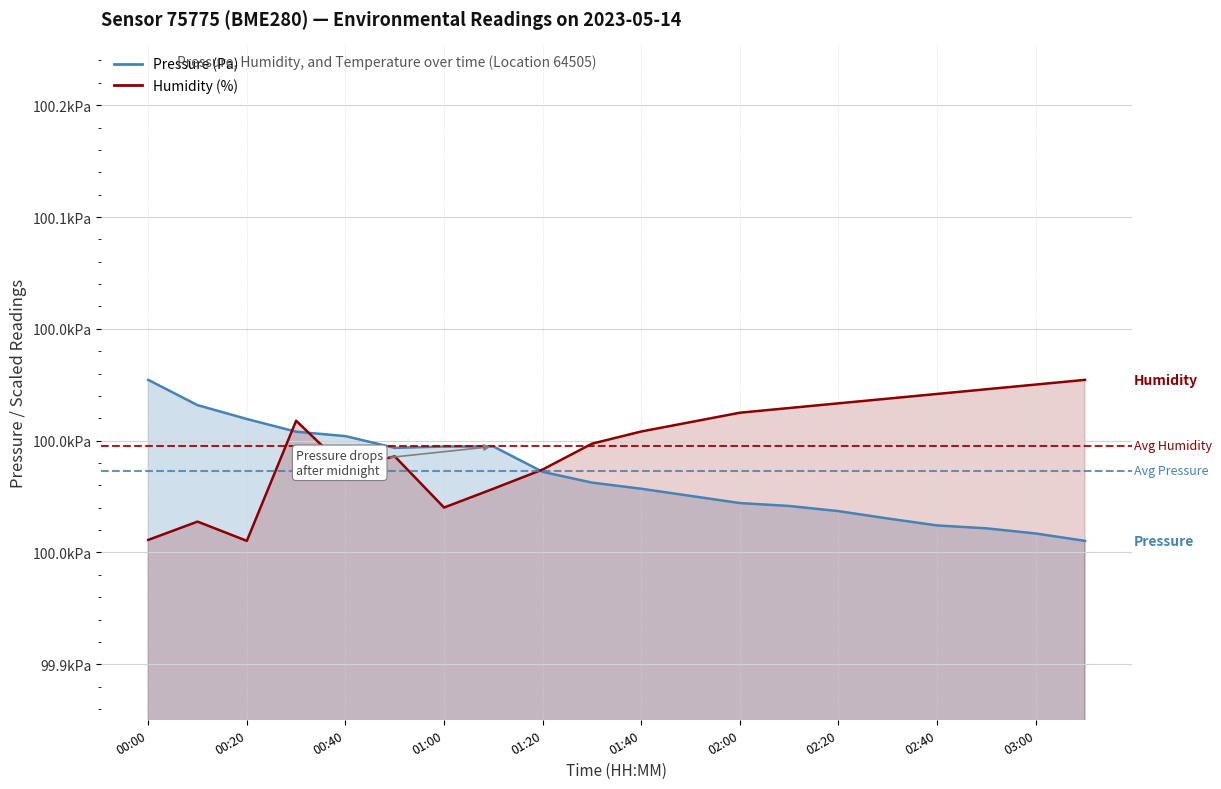

Count the number of data series in this chart.

2